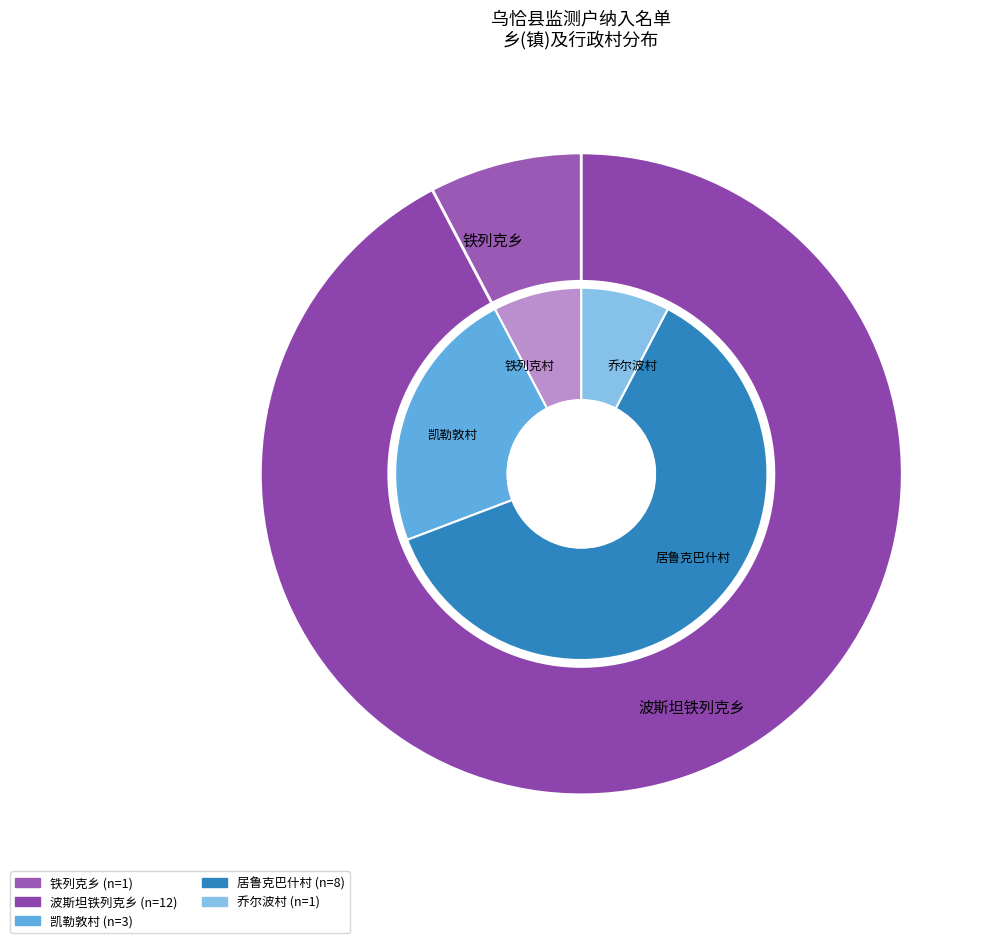

What is the largest slice in the pie chart?

波斯坦铁列克乡